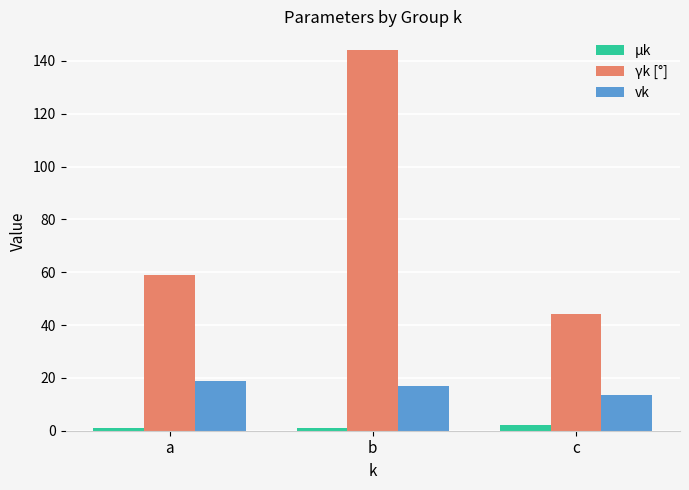

How many bars are there in total?

9